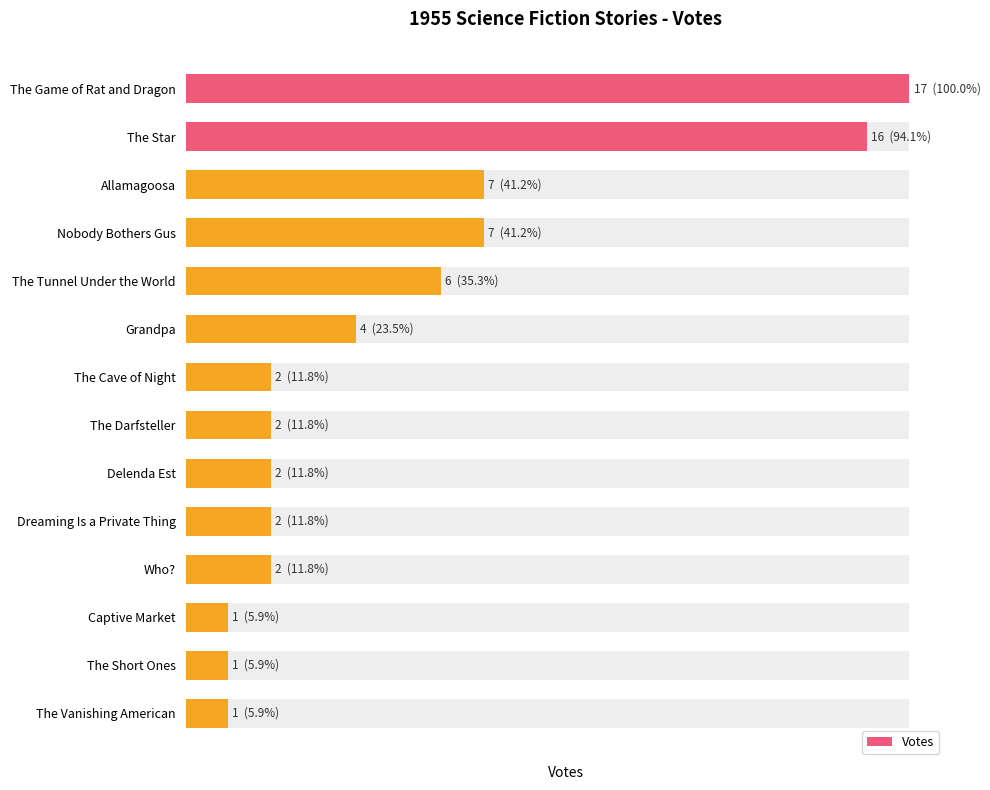

What is the difference between the values at The Vanishing American and The Star?

15